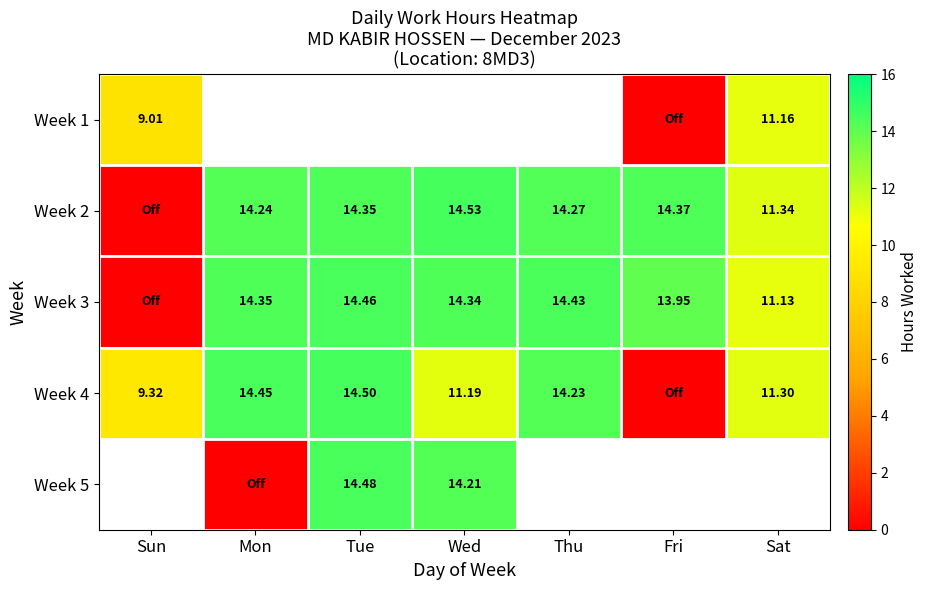

Is the value of Week 2 at Wed greater than the value of Week 3 at Wed?

Yes